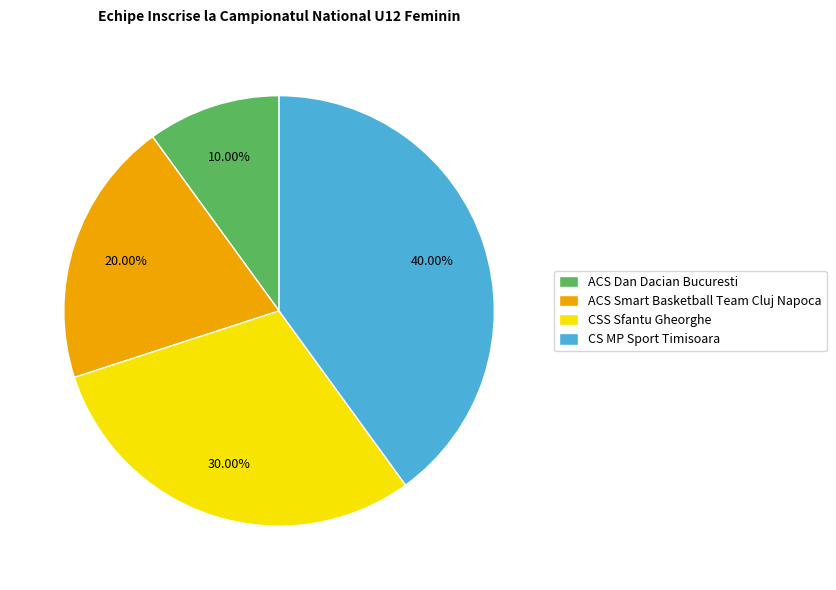

Is it true that CS MP Sport Timisoara is 40% of the pie?

True